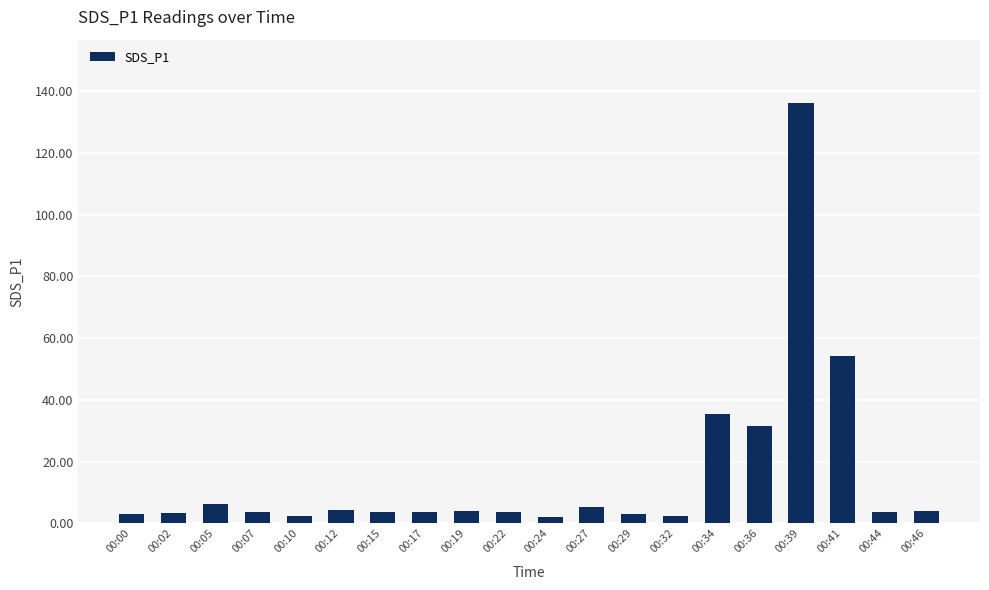

Approximately how many times larger is the value at 00:10 compared to 00:29?

0.8